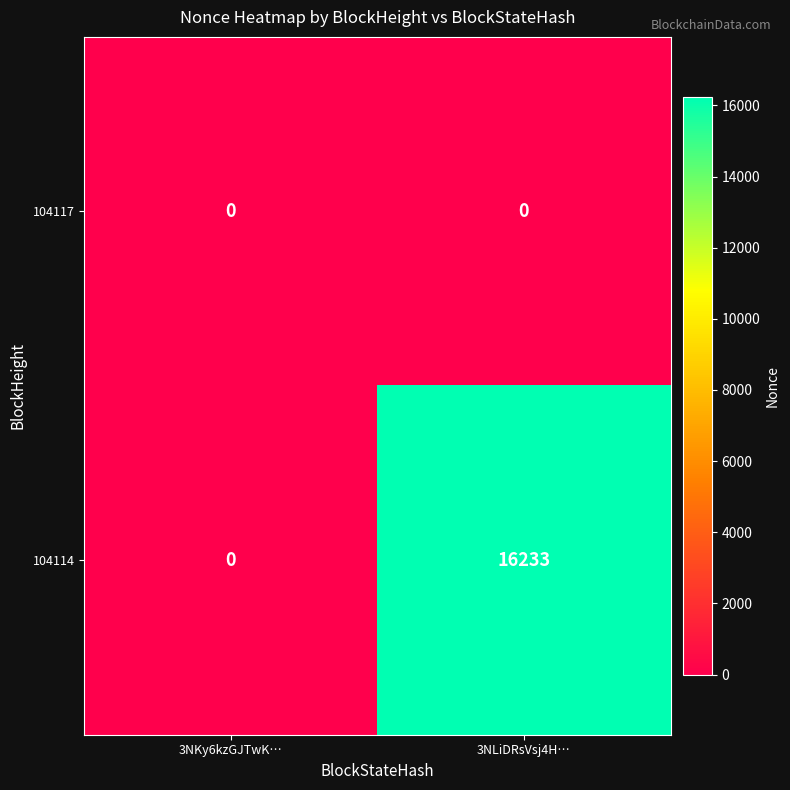

What is the maximum value shown in the chart?

16233